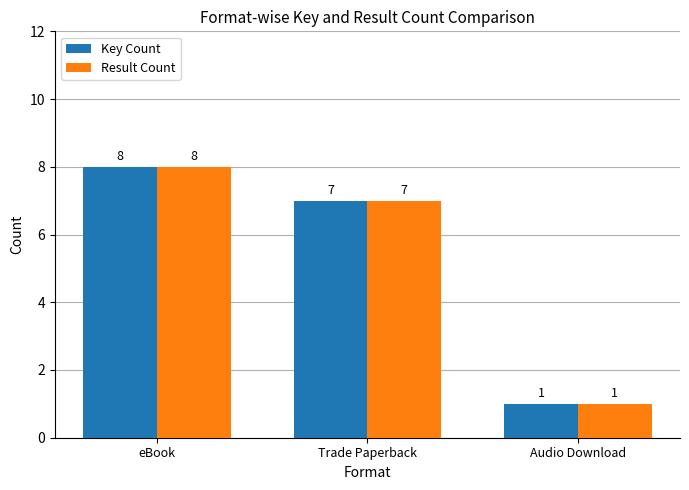

True or false: Key Count has a value of 2 at Audio Download.

False